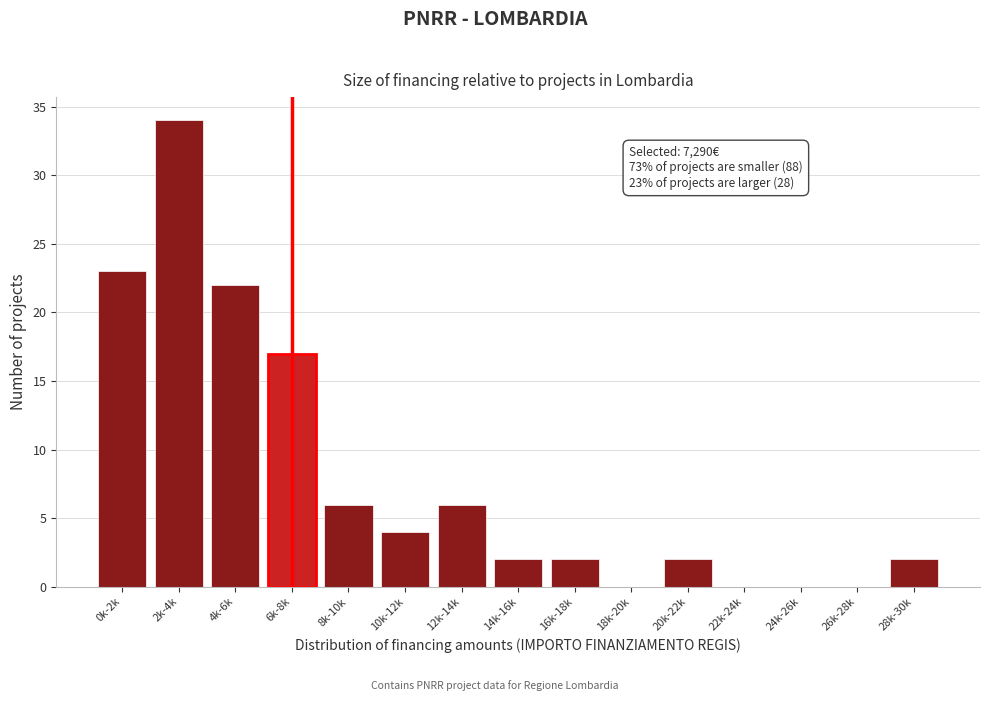

Reading right to left, list all the values displayed in this chart.

28k-30k=2	26k-28k=0	24k-26k=0	22k-24k=0	20k-22k=2	18k-20k=0	16k-18k=2	14k-16k=2	12k-14k=6	10k-12k=4	8k-10k=6	6k-8k=17	4k-6k=22	2k-4k=34	0k-2k=23